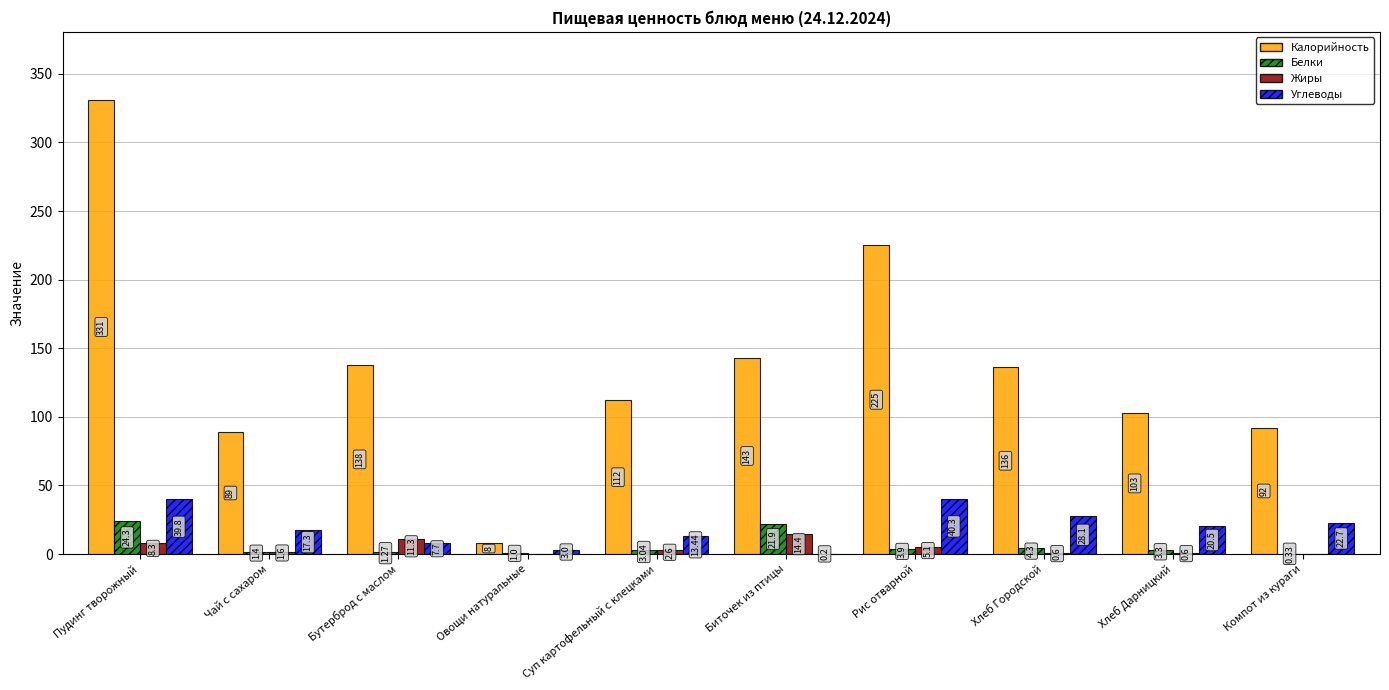

Which series has the largest total across all categories?

Калорийность